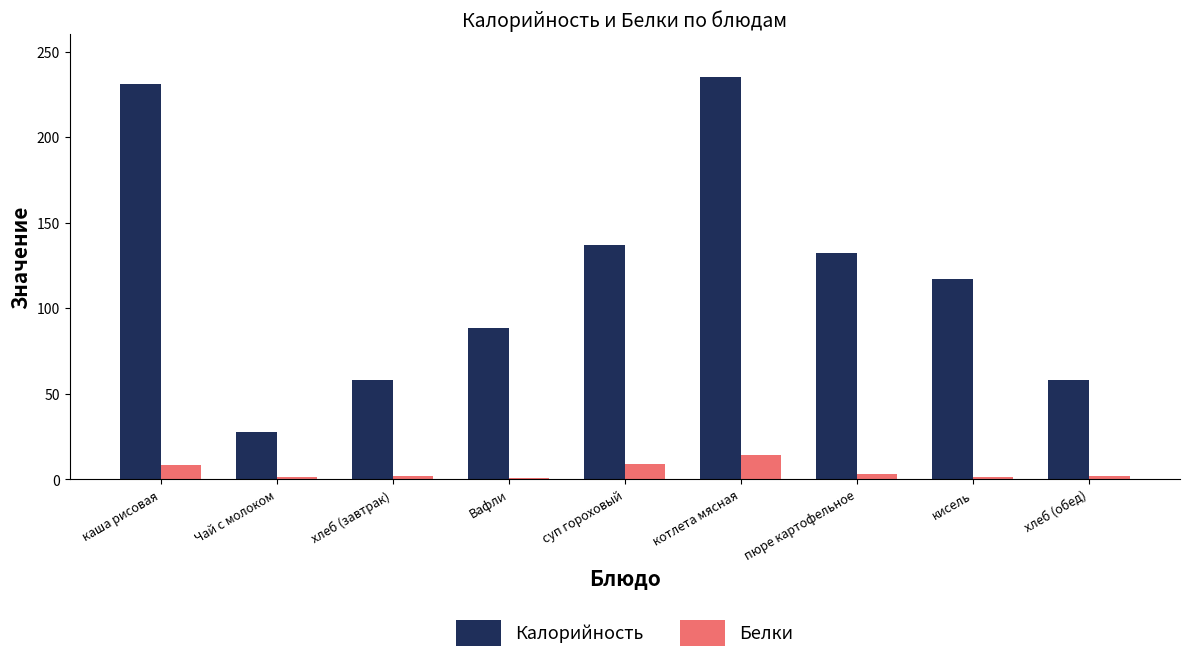

Between Чай с молоком and хлеб (обед), which series saw the biggest shift?

Калорийность